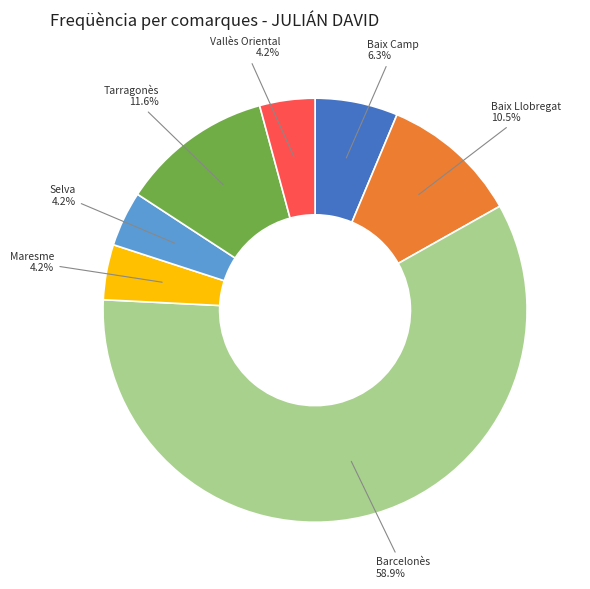

Is there a majority slice in this chart?

Yes